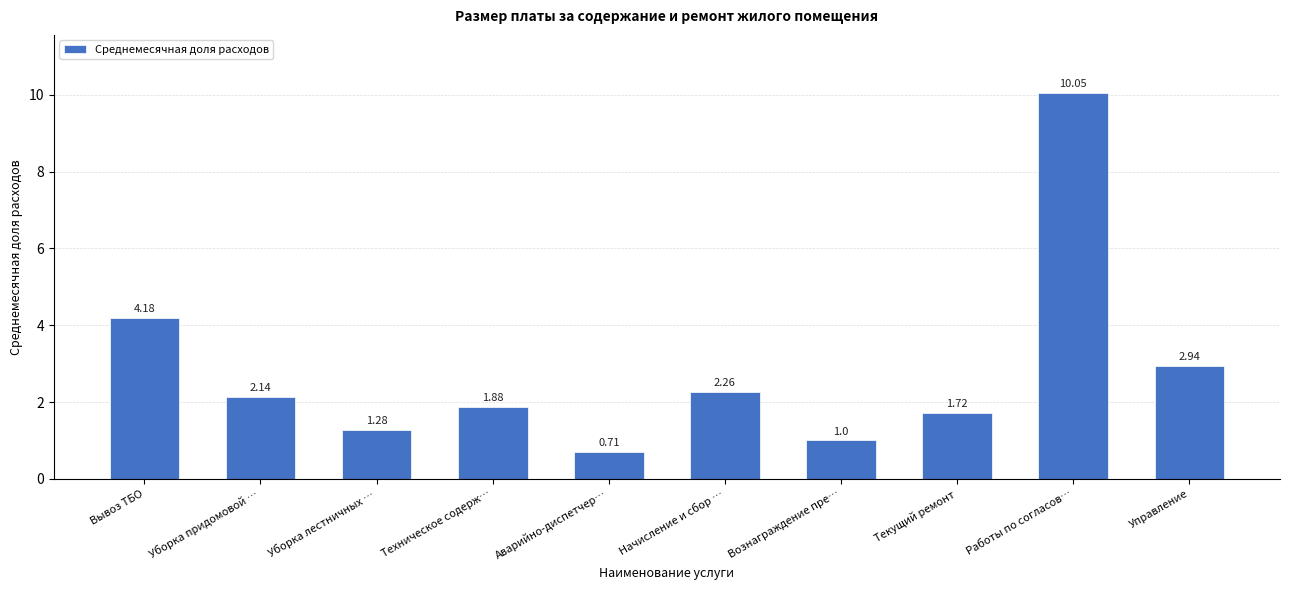

What is the sum of the values at Уборка придомовой … and Вознаграждение пре…?

3.1